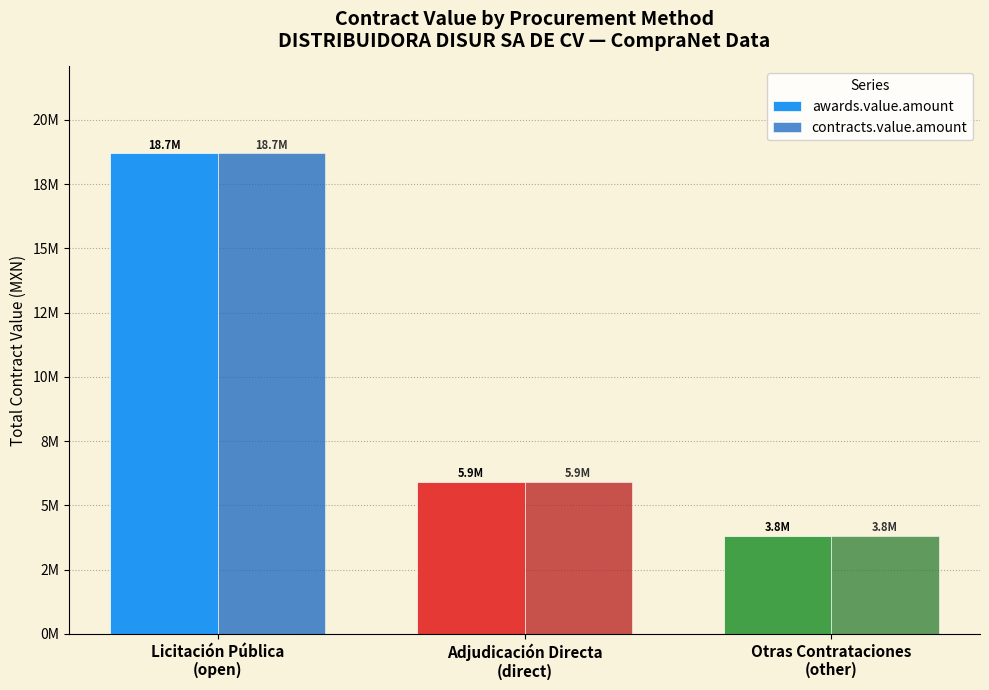

What are all the series names shown in the legend?

awards.value.amount, contracts.value.amount